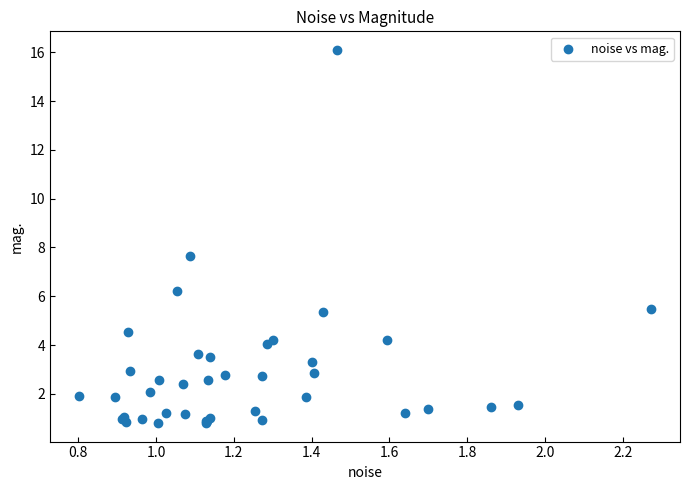

What Y value in the scatter plot is closest to 8?

7.7